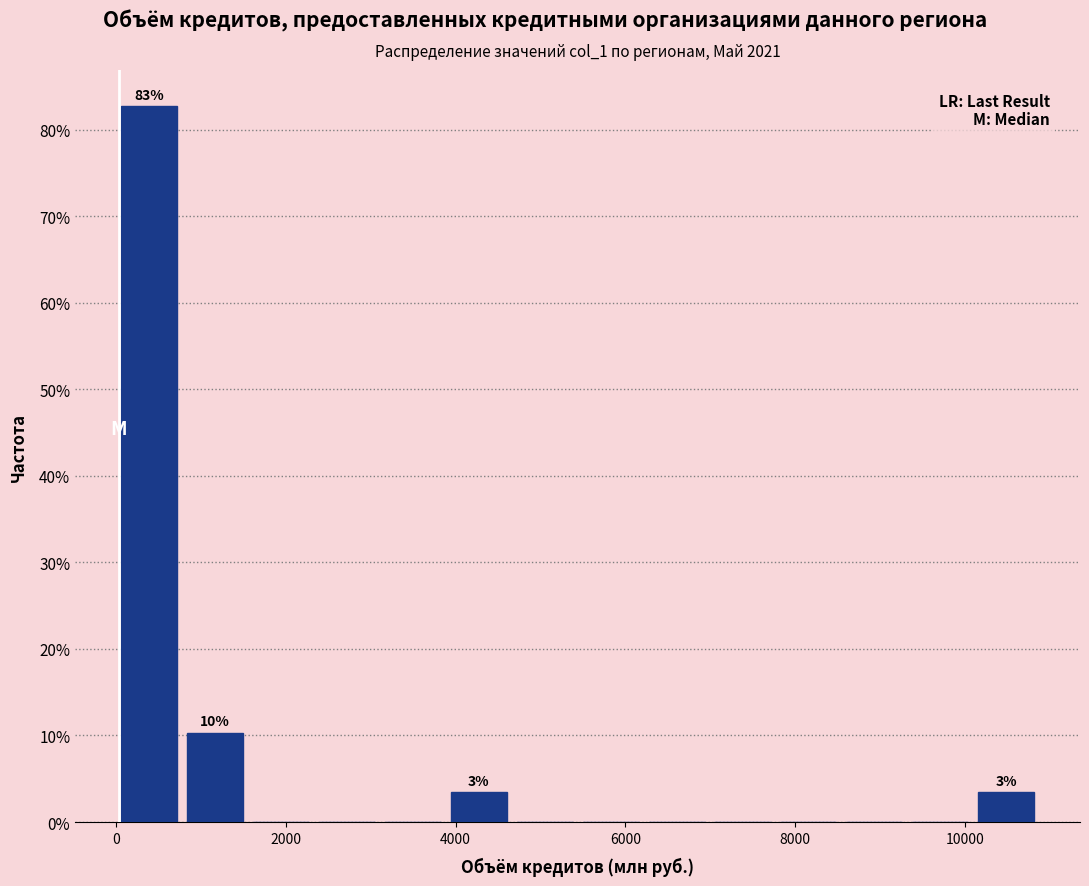

Around what value on the x-axis is the tallest bar? Give the approximate position of its centre, as read against the axis.

400